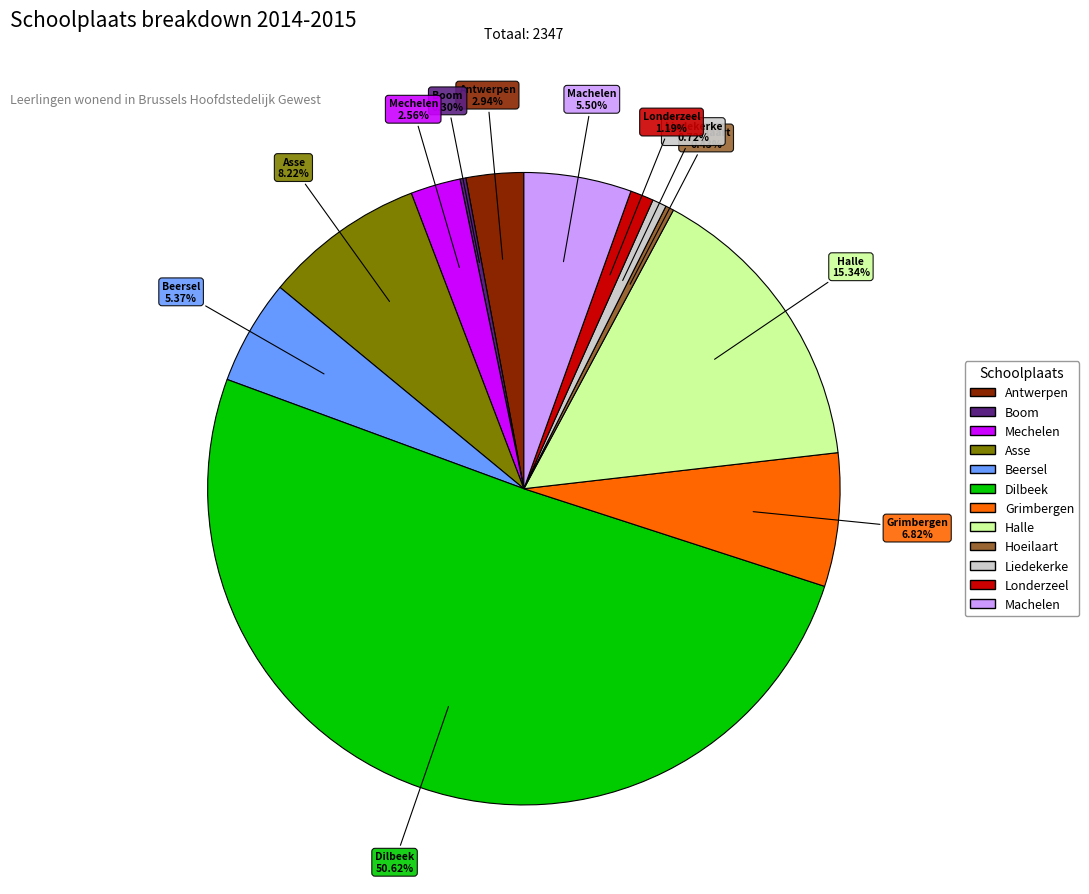

How many segments does this pie chart have?

12